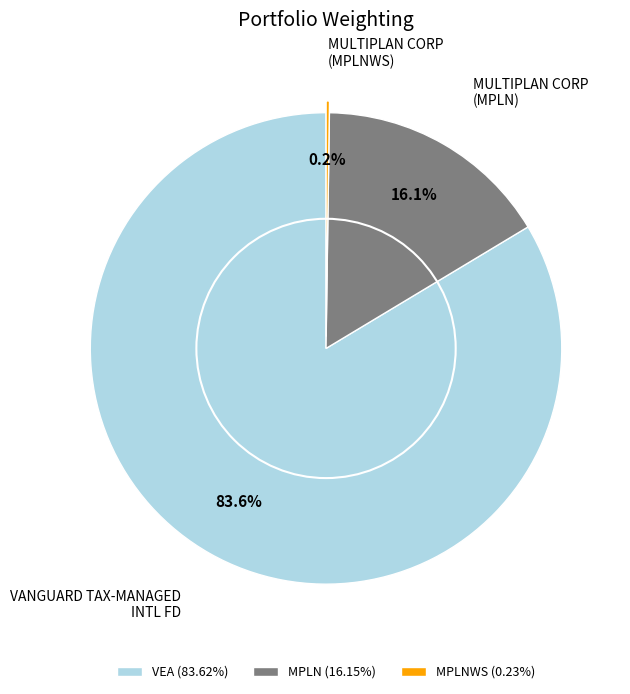

Combined, what portion of the pie is VEA (83.62%) and MPLN (16.15%)?

99.8%